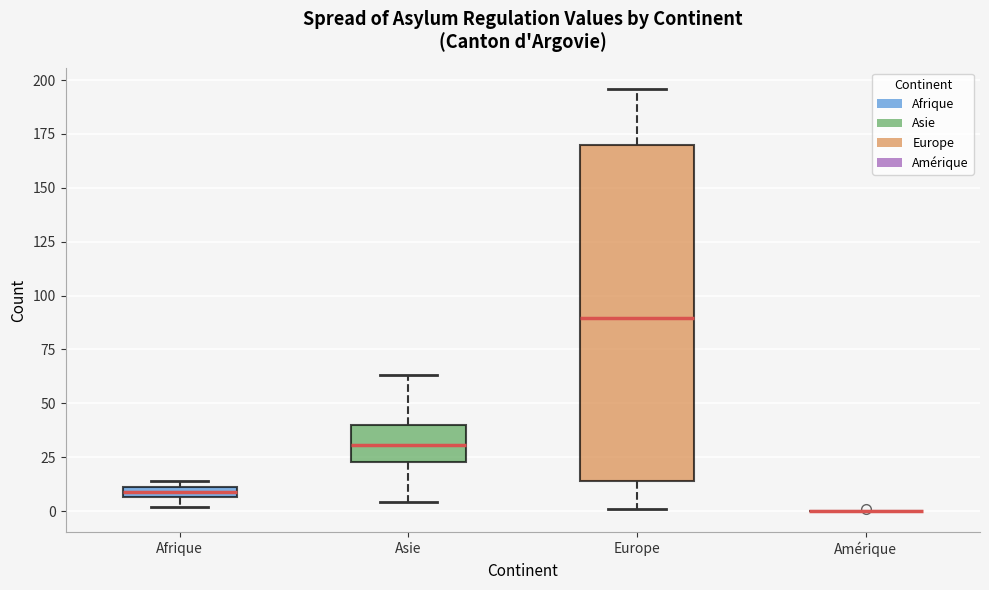

Which box is the tallest, from its lower edge to its upper edge?

Europe